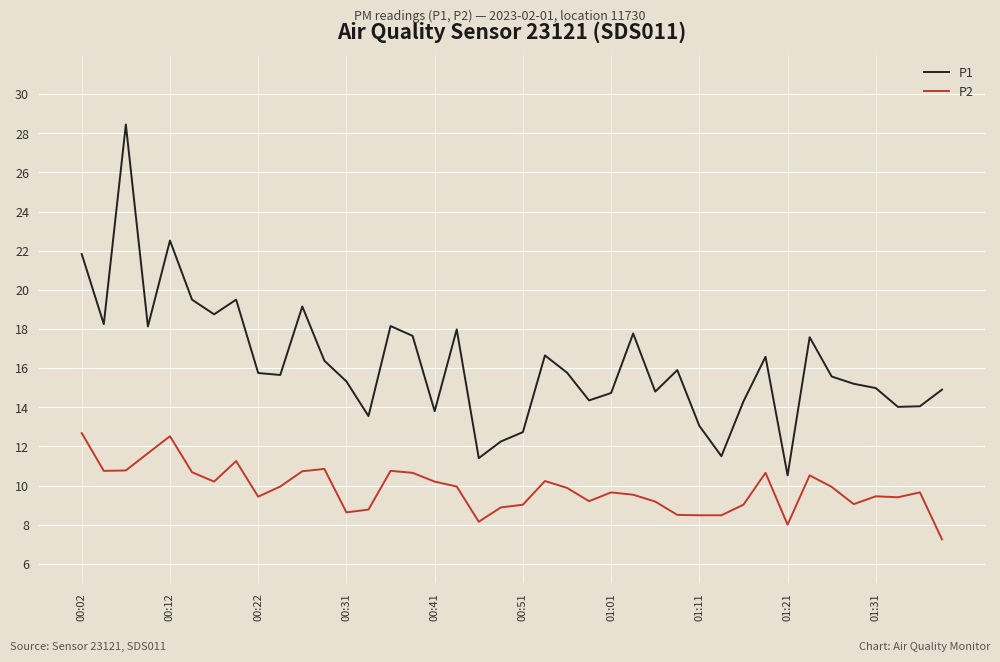

What is the lowest value of the P1 series?

10.5